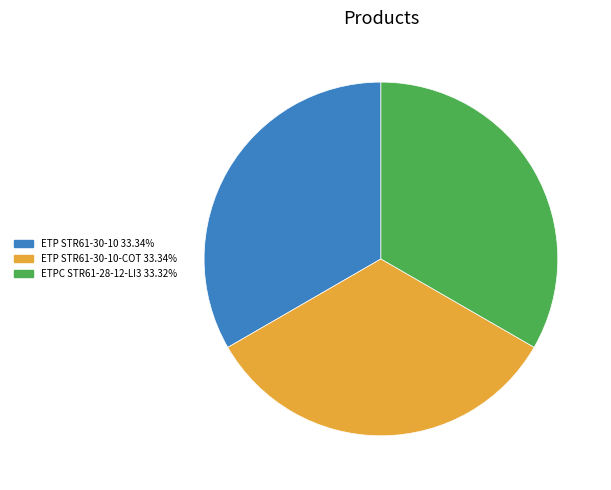

How many segments does this pie chart have?

3